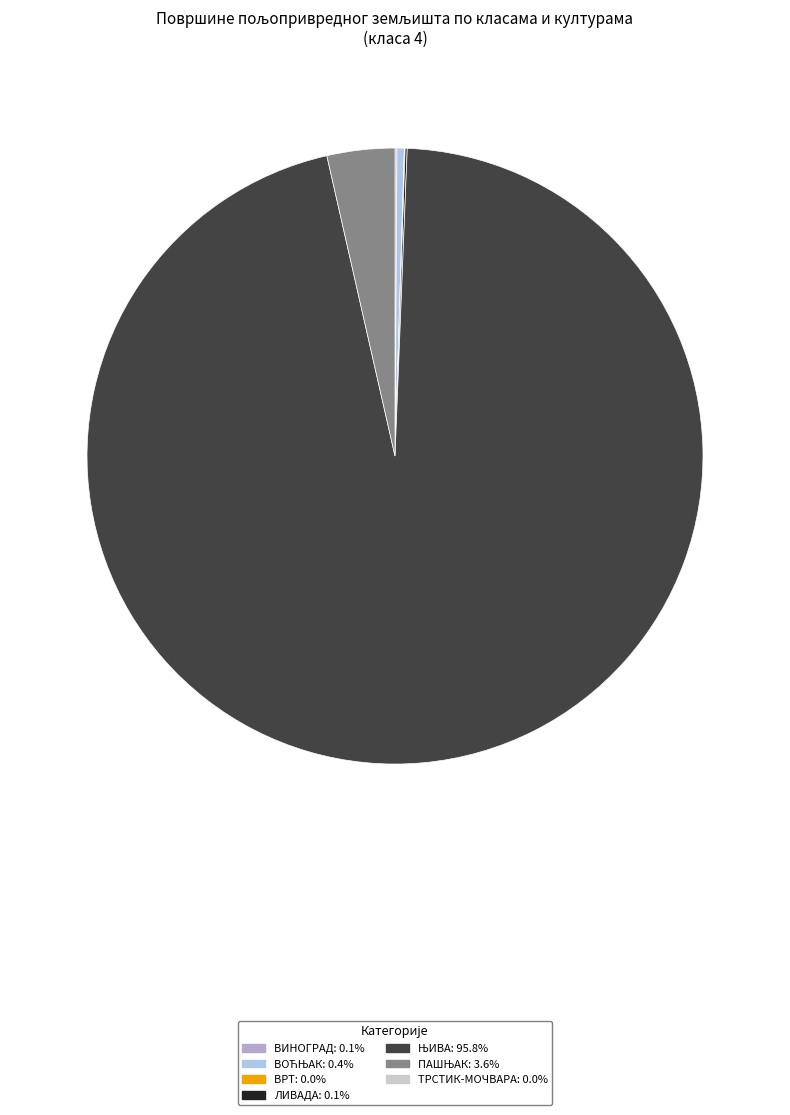

To the nearest percent, what is the difference between the largest and smallest slice percentages?

96%